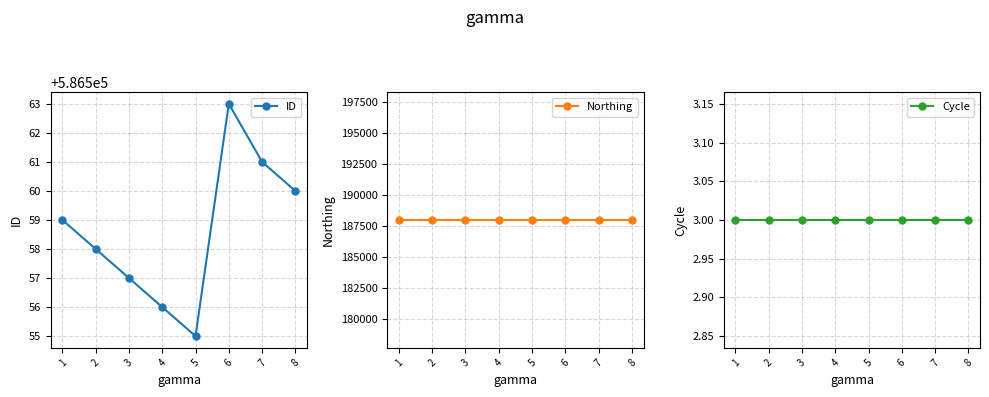

What is the approximate value of Cycle at 5?

3